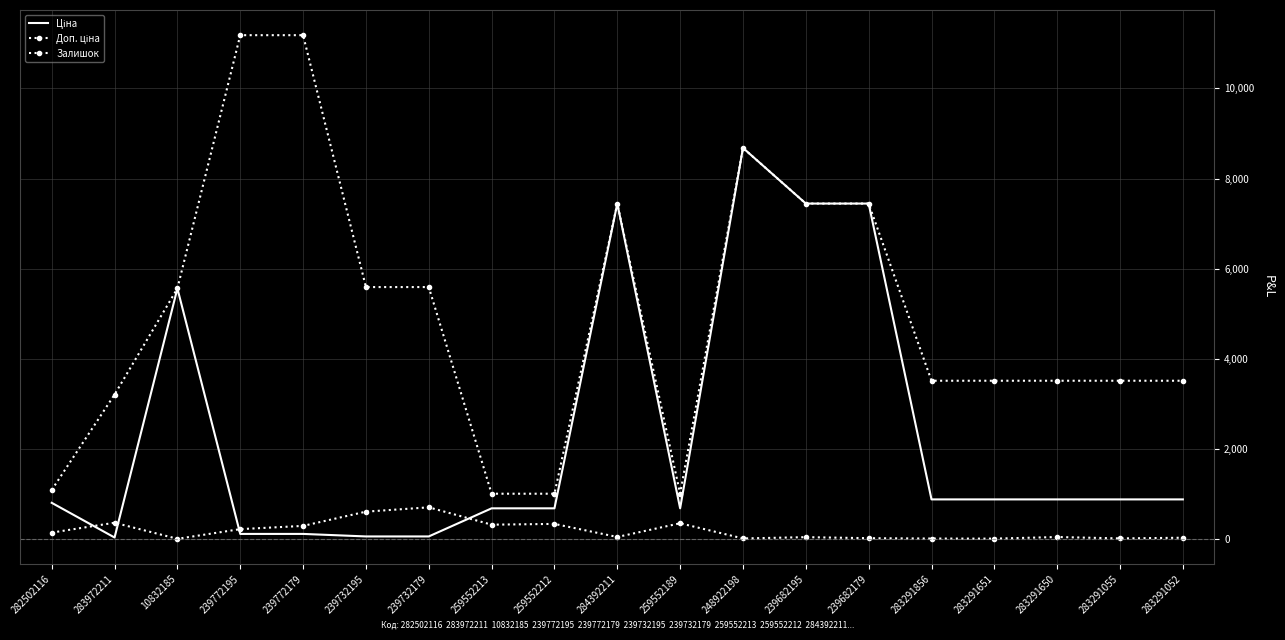

How many interior local valleys does the Залишок series have?

6